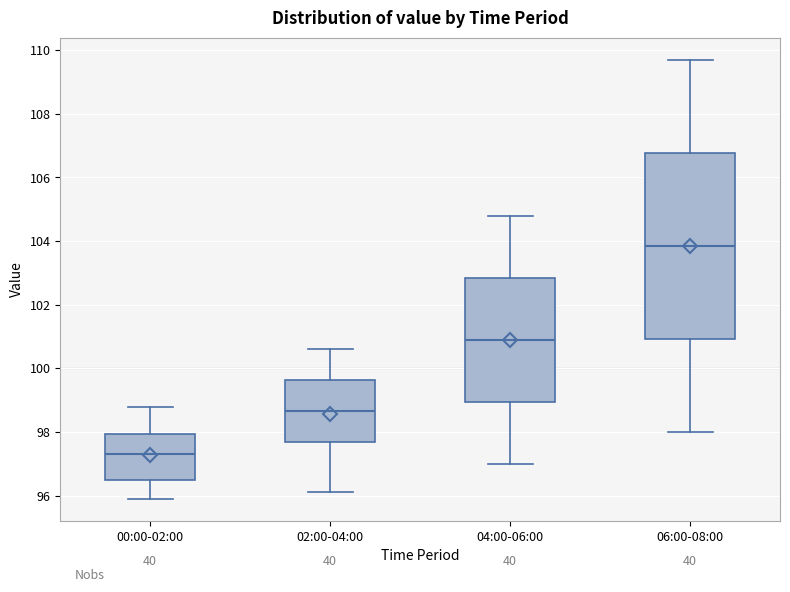

Where does the upper whisker of the box for 00:00-02:00 end on the y-axis? The values are not printed on the chart, so give them approximately, as read against the axis.

98.8